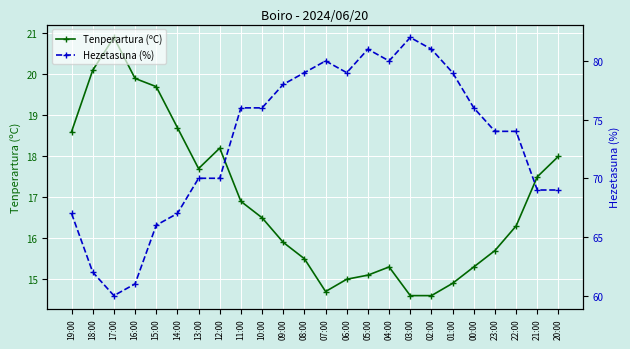

The Tenperartura (ºC) series shows 14.6 at 02:00. True or false?

True